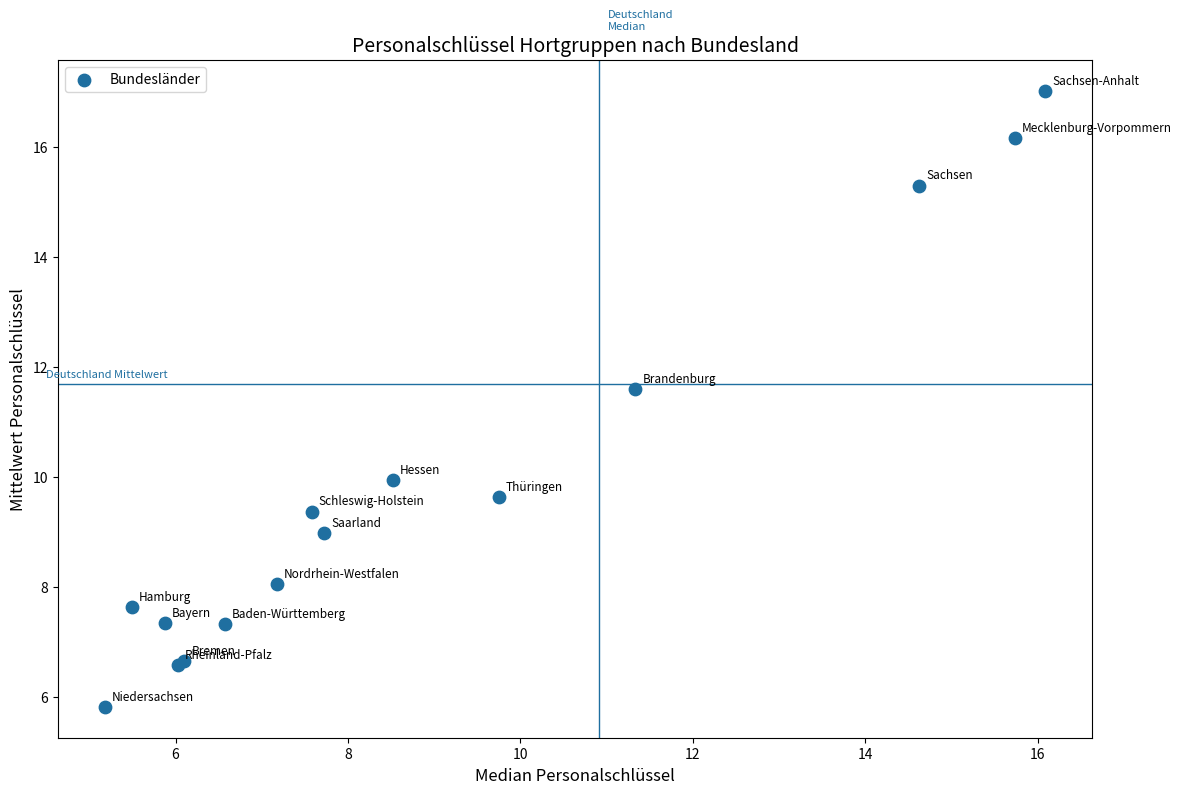

What Y value in the scatter plot is closest to 11?

11.6